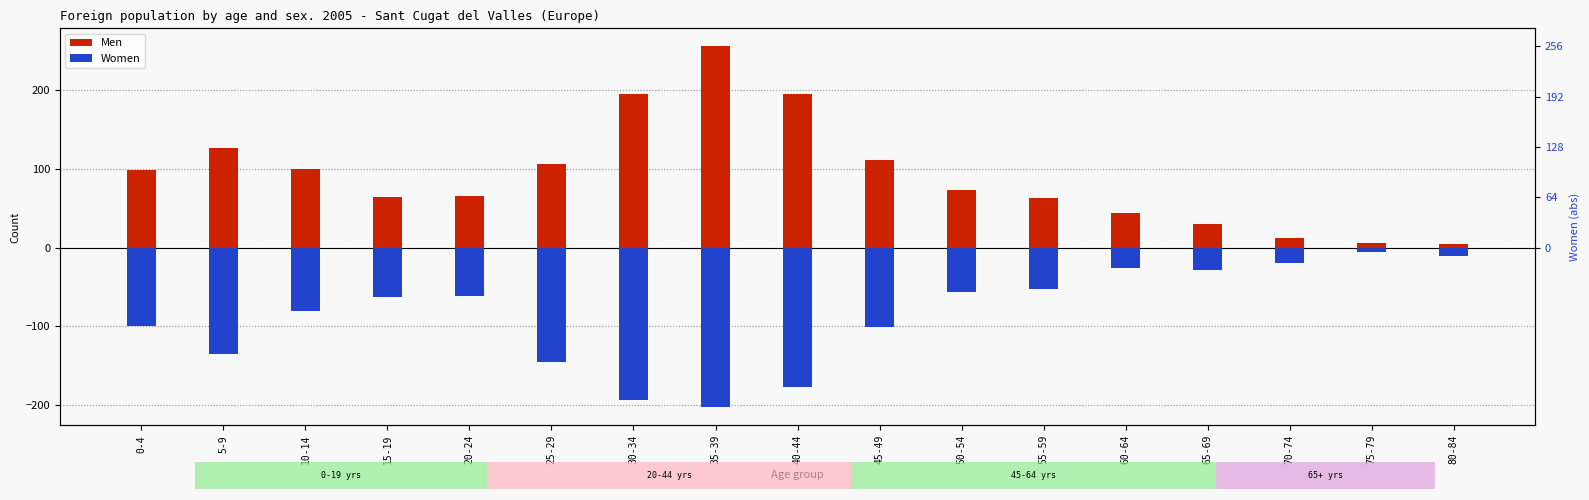

Reading left to right, extract all data points from this chart.

Men: 99	127	100	64	66	107	196	256	195	112	73	63	44	30	12	6	5
Women: -99	-135	-81	-63	-62	-145	-194	-203	-177	-101	-57	-53	-26	-29	-20	-6	-10